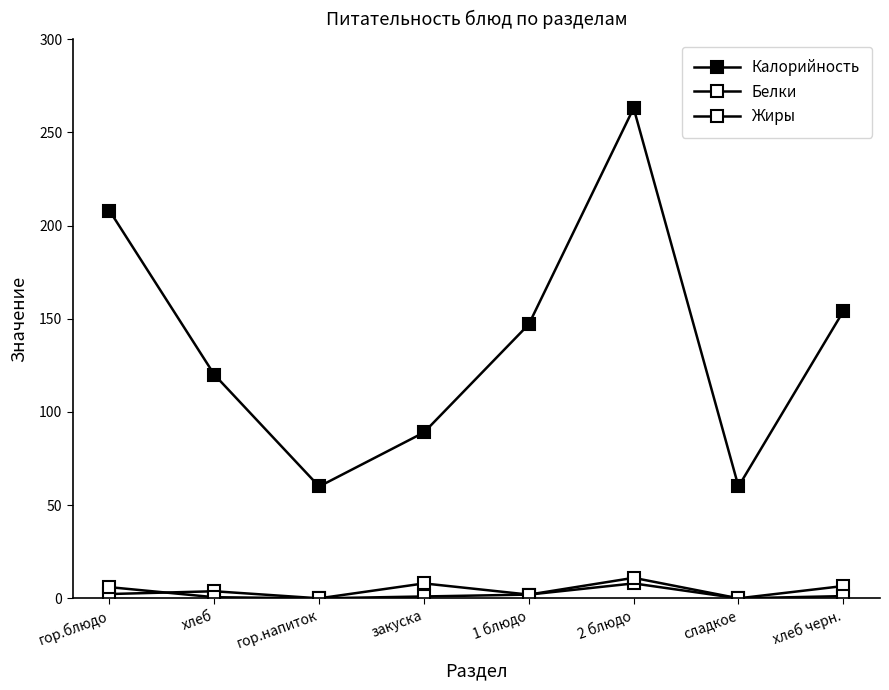

What is the maximum value for Калорийность?

263.0